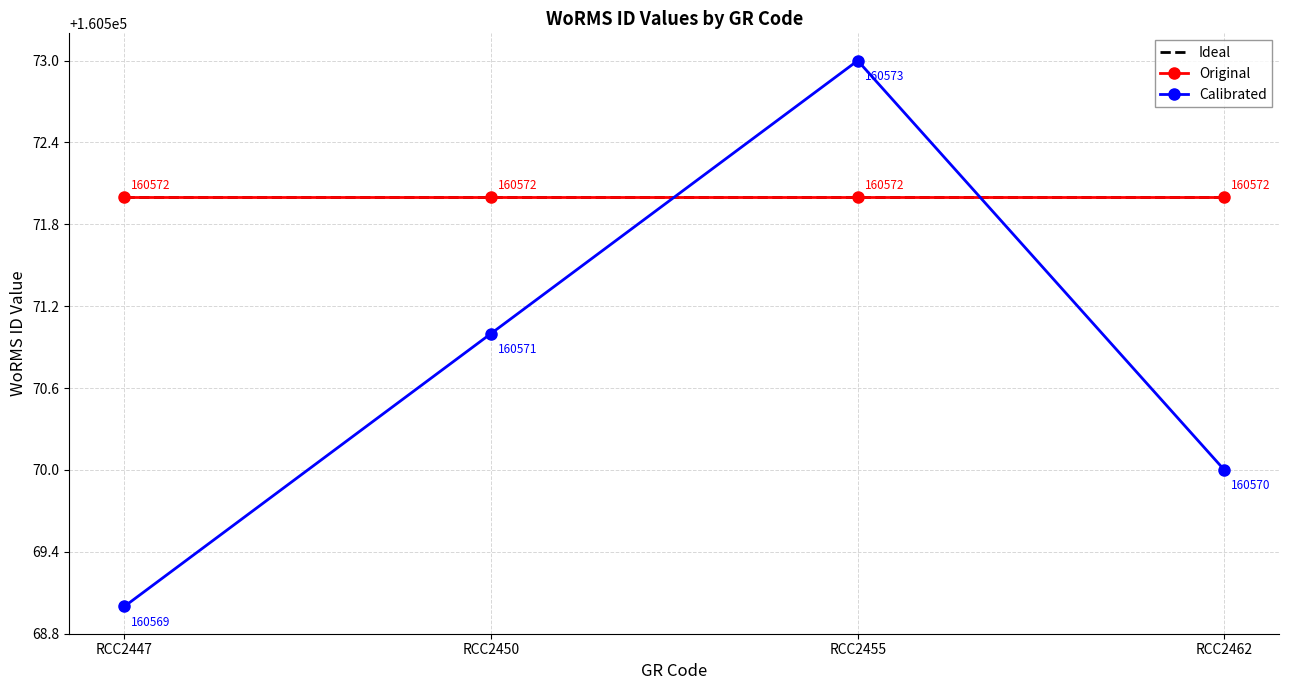

At which category does the chart reach its peak across all series?

RCC2455